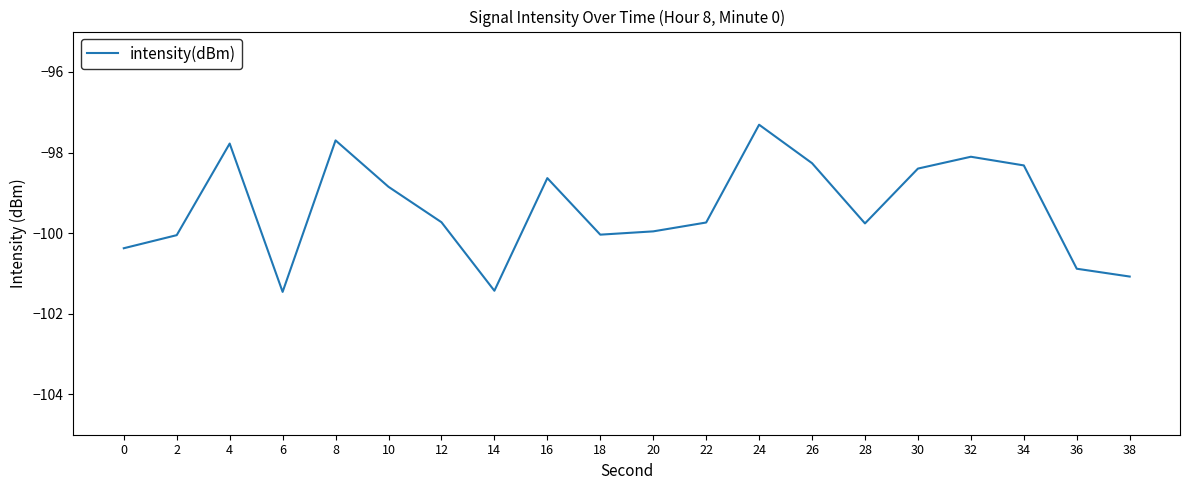

What is the difference between the maximum and minimum values?

4.1